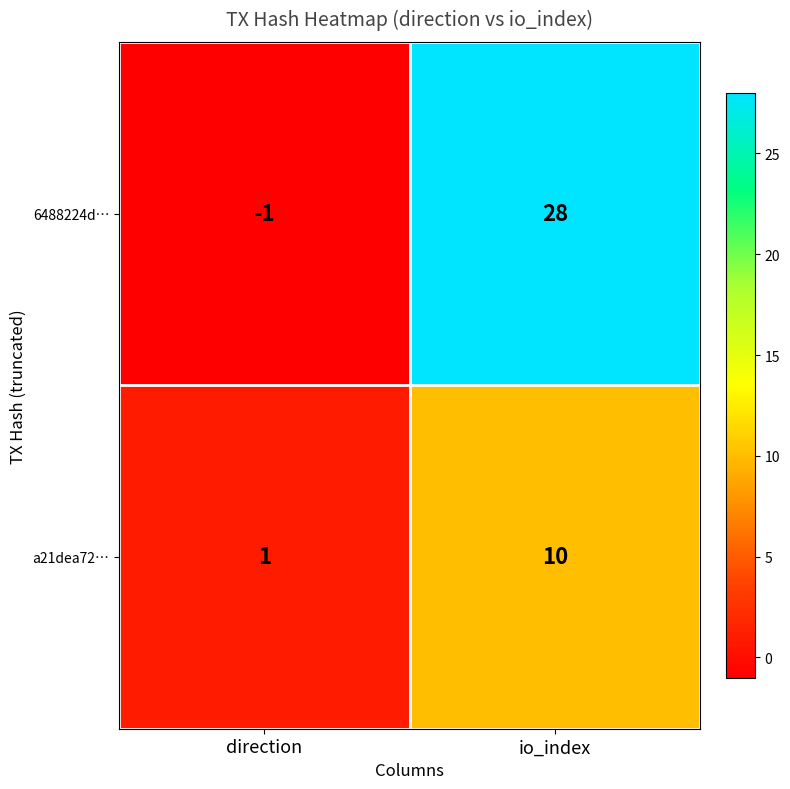

What is the greatest value displayed?

28